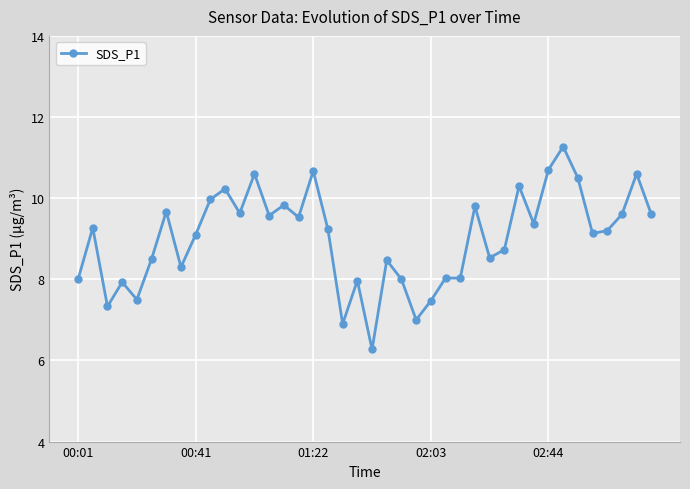

What is the value of the 2nd point from the left?

9.3